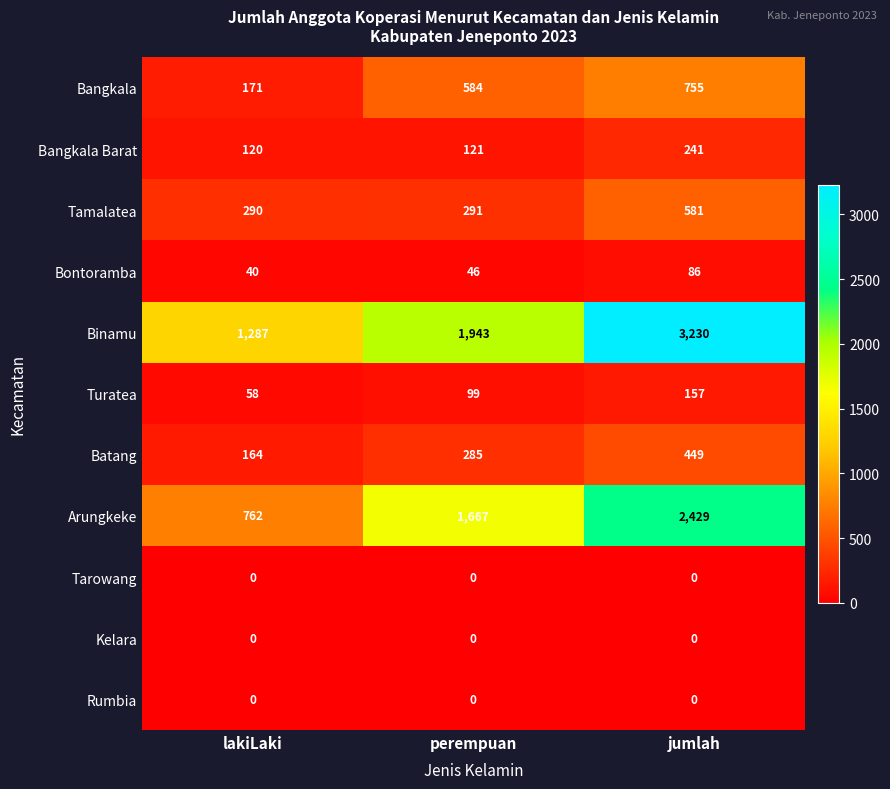

Which category has the highest value across all series?

jumlah